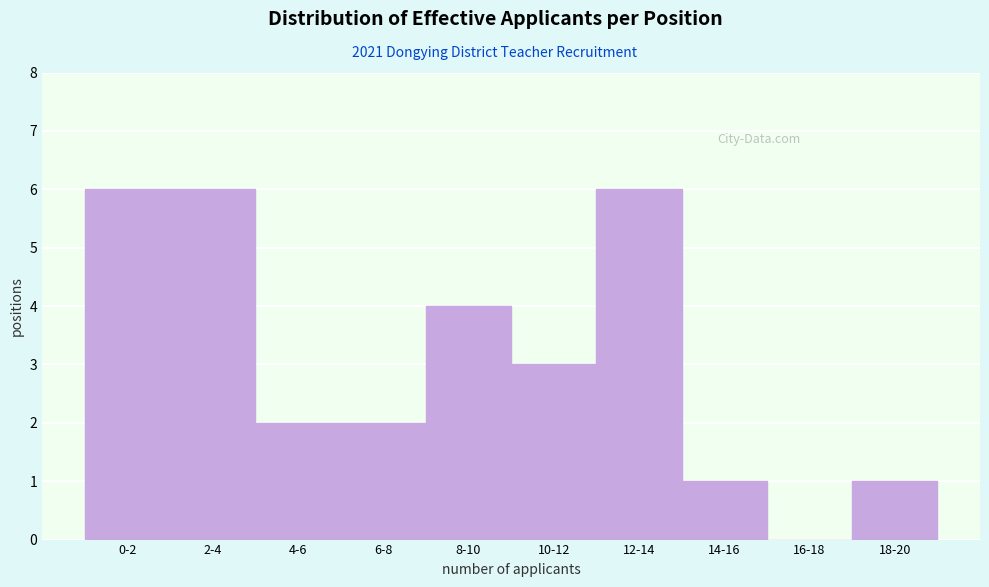

Reading left to right, what are all the values shown in this chart?

0-2=6	2-4=6	4-6=2	6-8=2	8-10=4	10-12=3	12-14=6	14-16=1	16-18=0	18-20=1